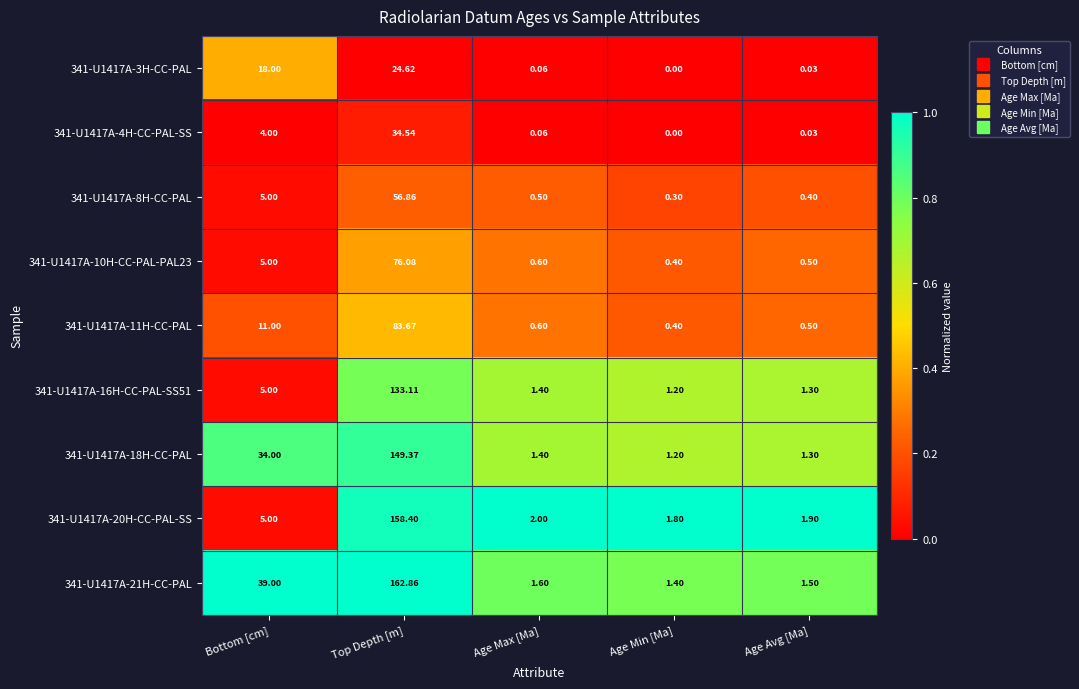

At which label is 341-U1417A-11H-CC-PAL closest to 42?

Bottom [cm]